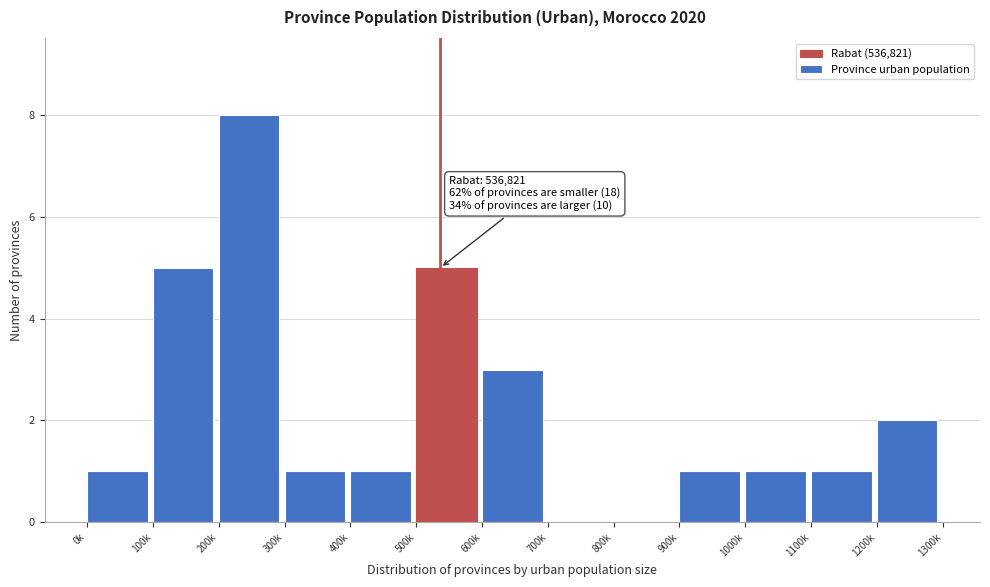

Reading left to right, extract all data points from this chart.

0k=1	100k=5	200k=8	300k=1	400k=1	500k=5	600k=3	700k=0	800k=0	900k=1	1000k=1	1100k=1	1200k=2